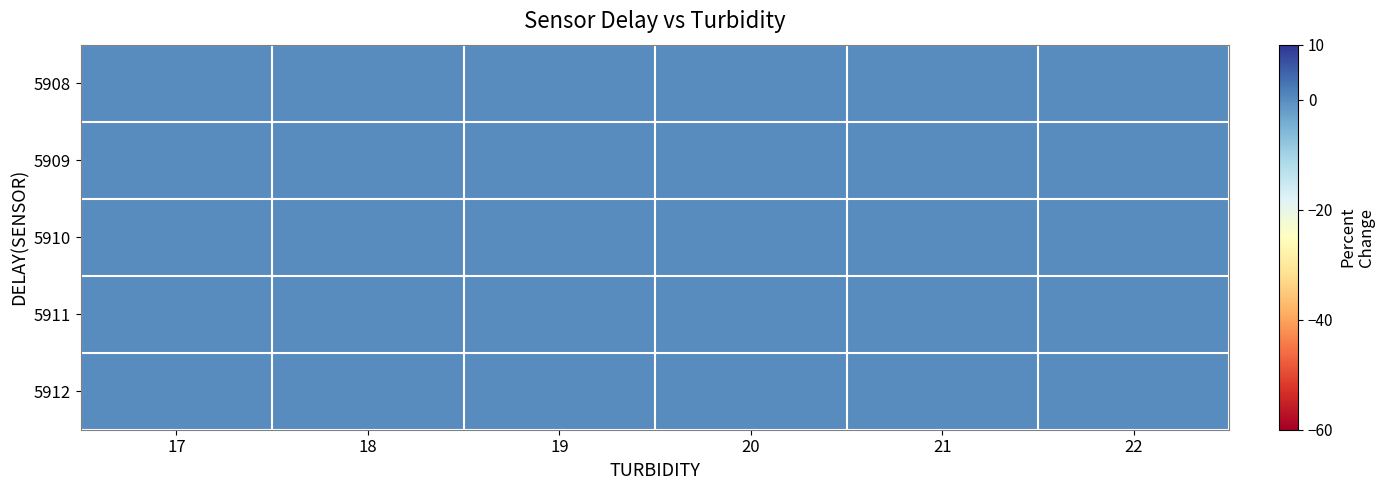

Rank the series by their maximum value, from highest to lowest.

5909, 5911, 5908, 5912, 5910